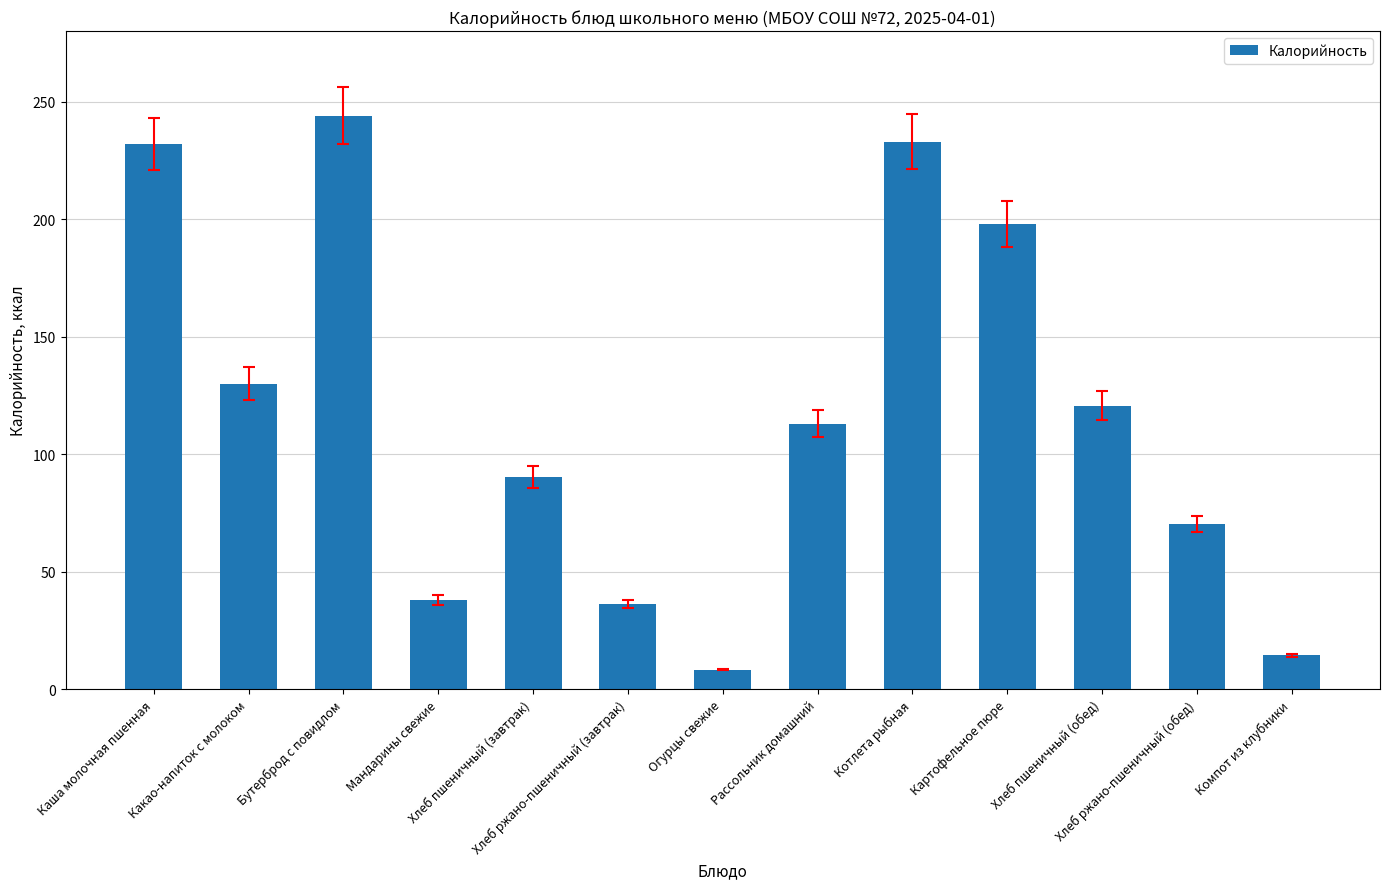

How many data points does each series have?

13